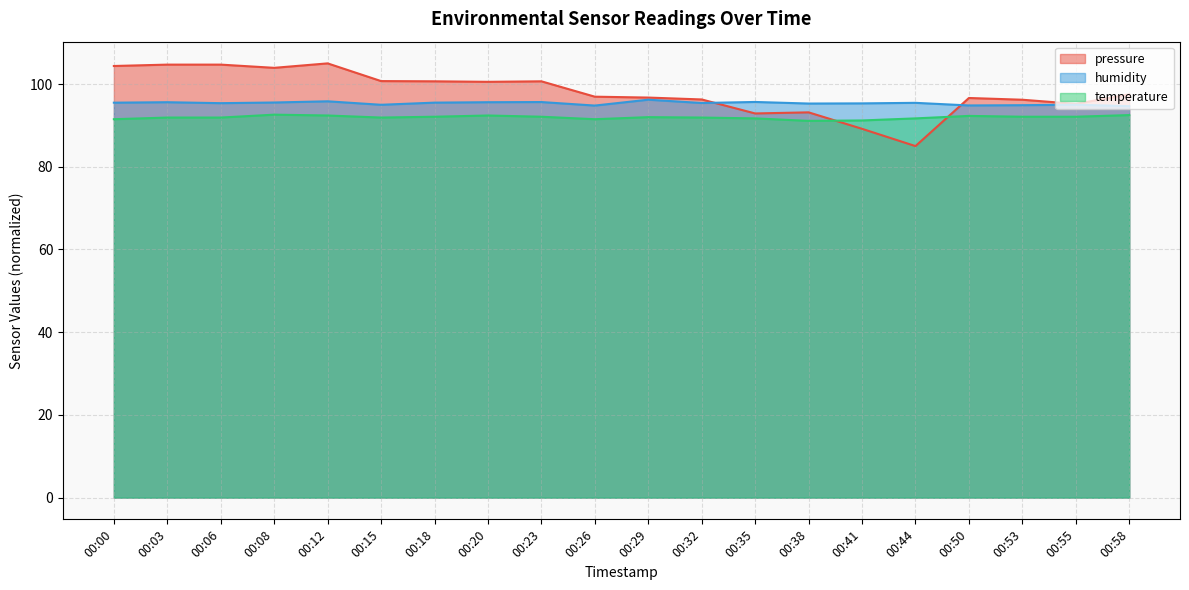

At how many categories does at least one series exceed 86?

20